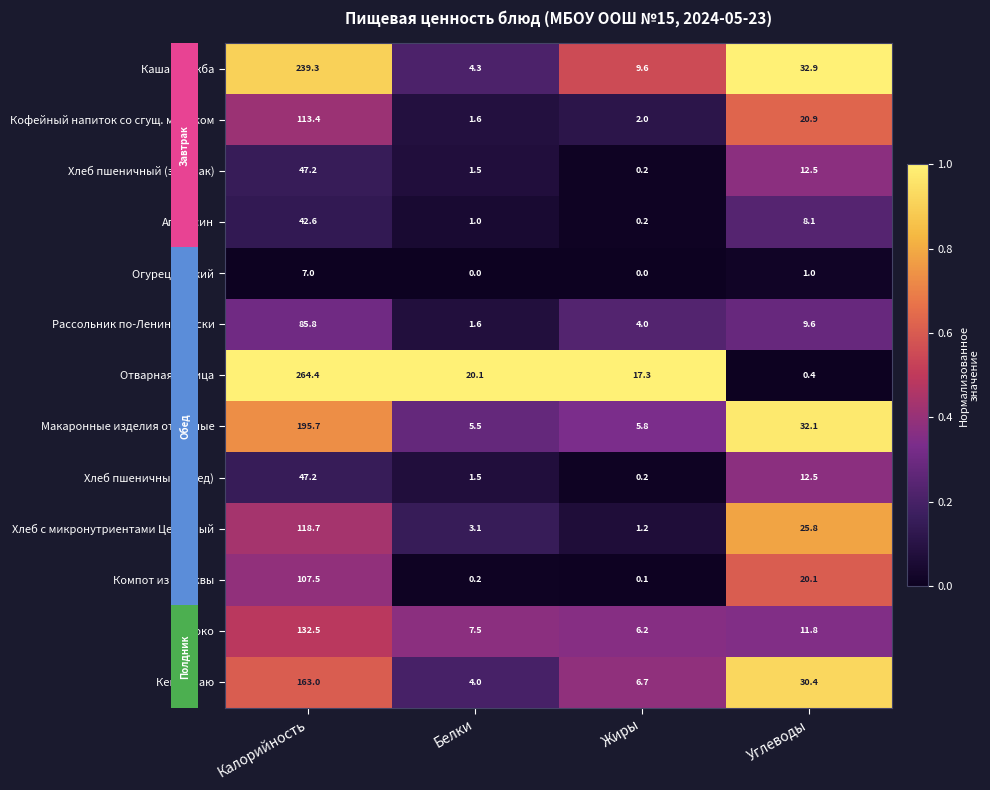

What is the difference between the maximum and minimum values in the Апельсин series?

42.4